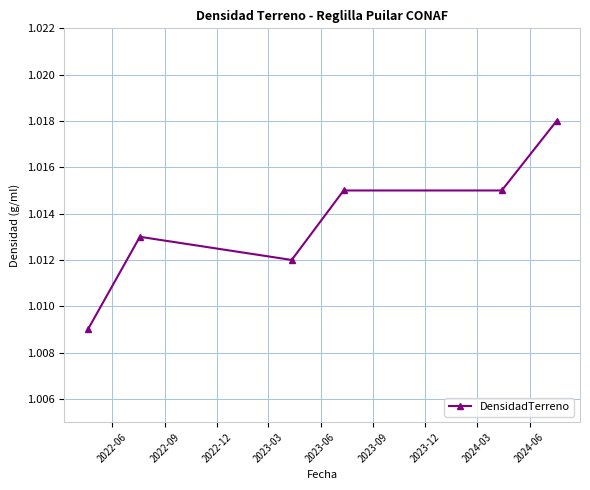

Count the values in the range 1 to 2.

6